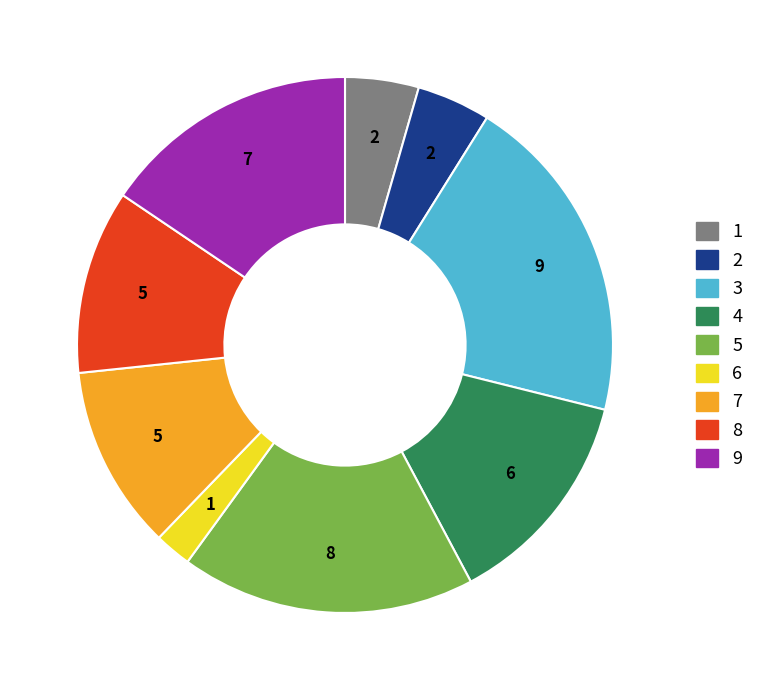

Is there any slice that represents more than half of the pie?

No